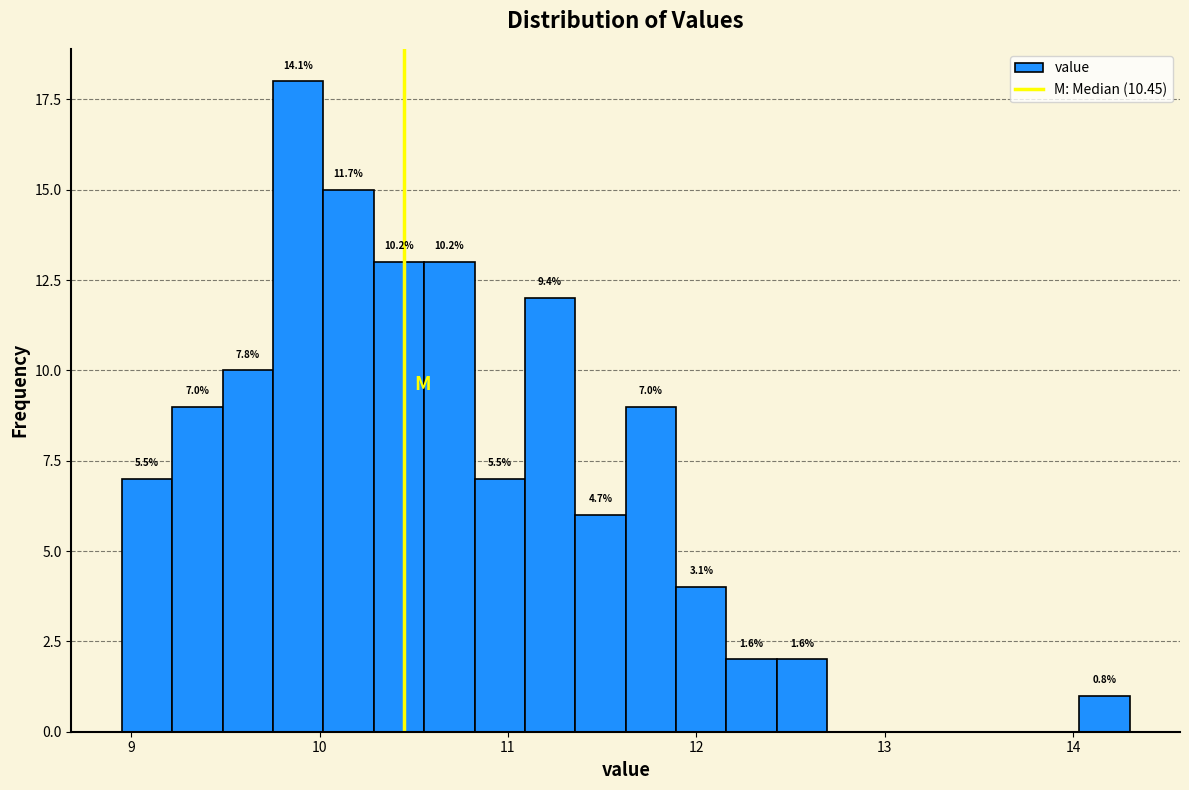

Around what value on the x-axis is the tallest bar? Give the approximate position of its centre, as read against the axis.

9.9